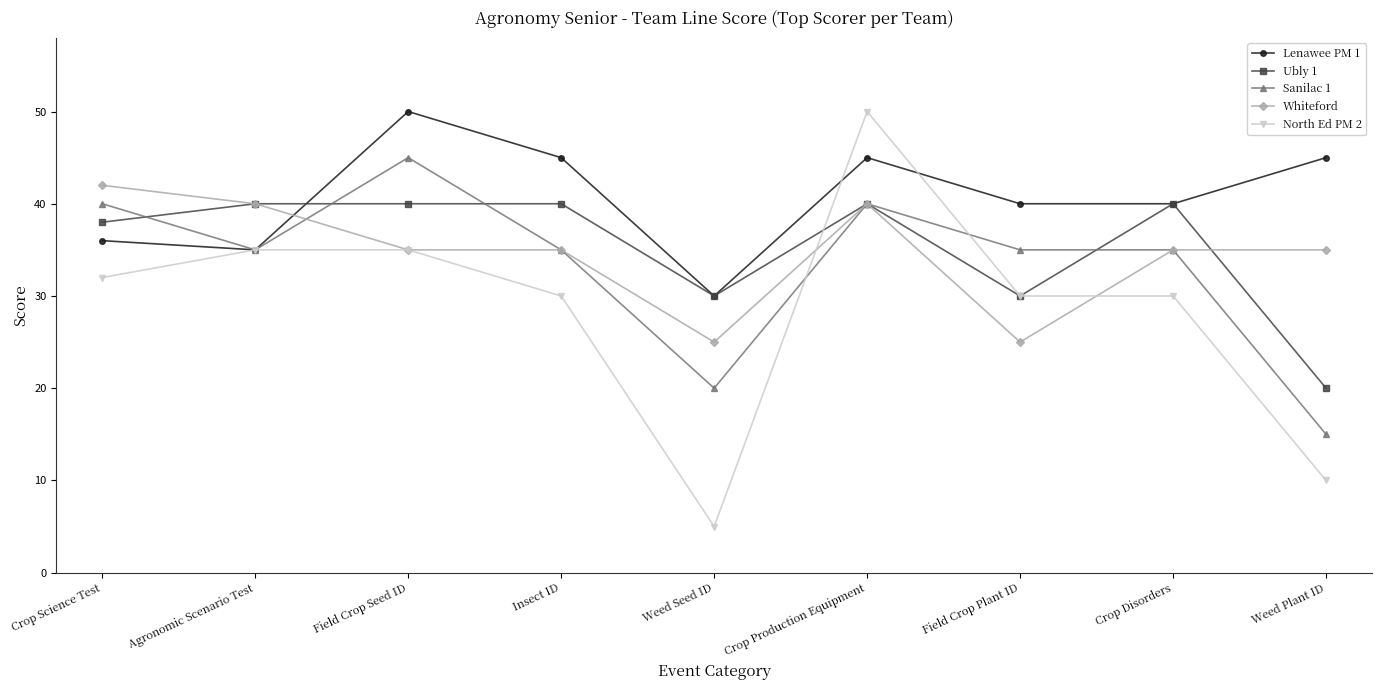

True or false: Ubly 1 has more than 0 interior local peaks.

True